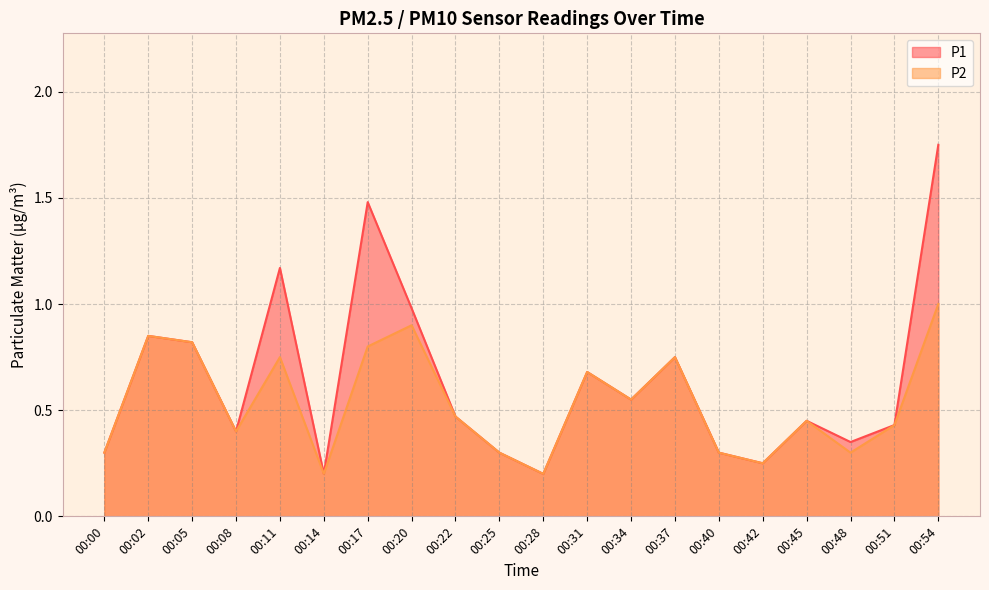

What is the average value of the P1 series?

0.6